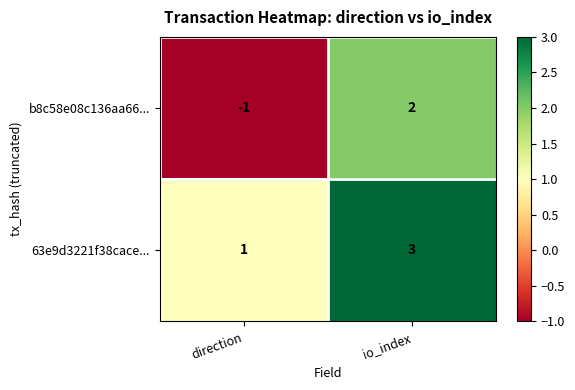

Count the number of categories in the chart.

2